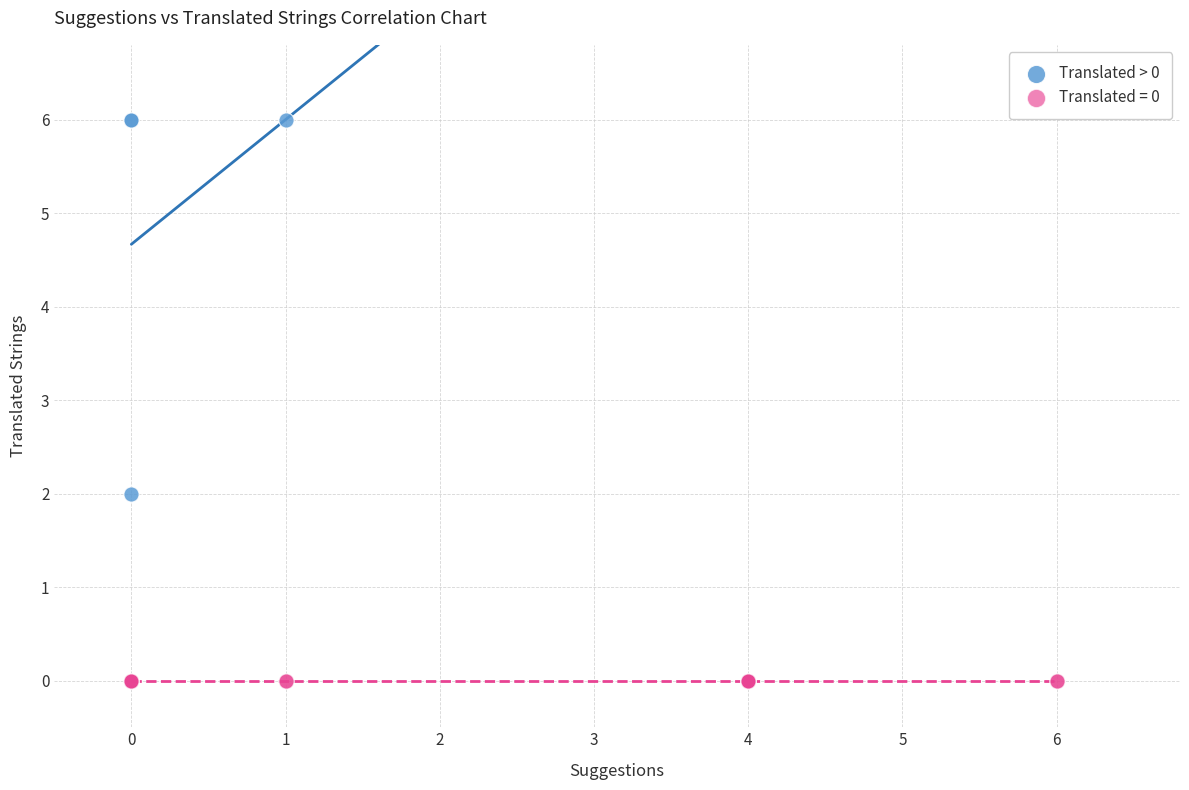

Which series reaches the maximum Y coordinate?

Translated > 0